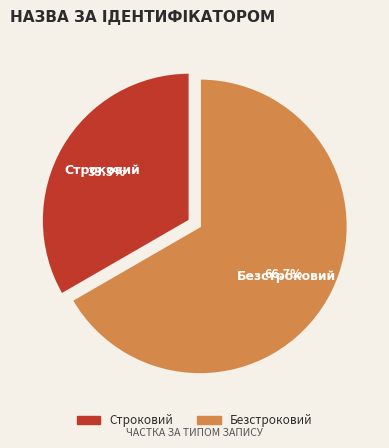

What is the majority slice?

Безстроковий